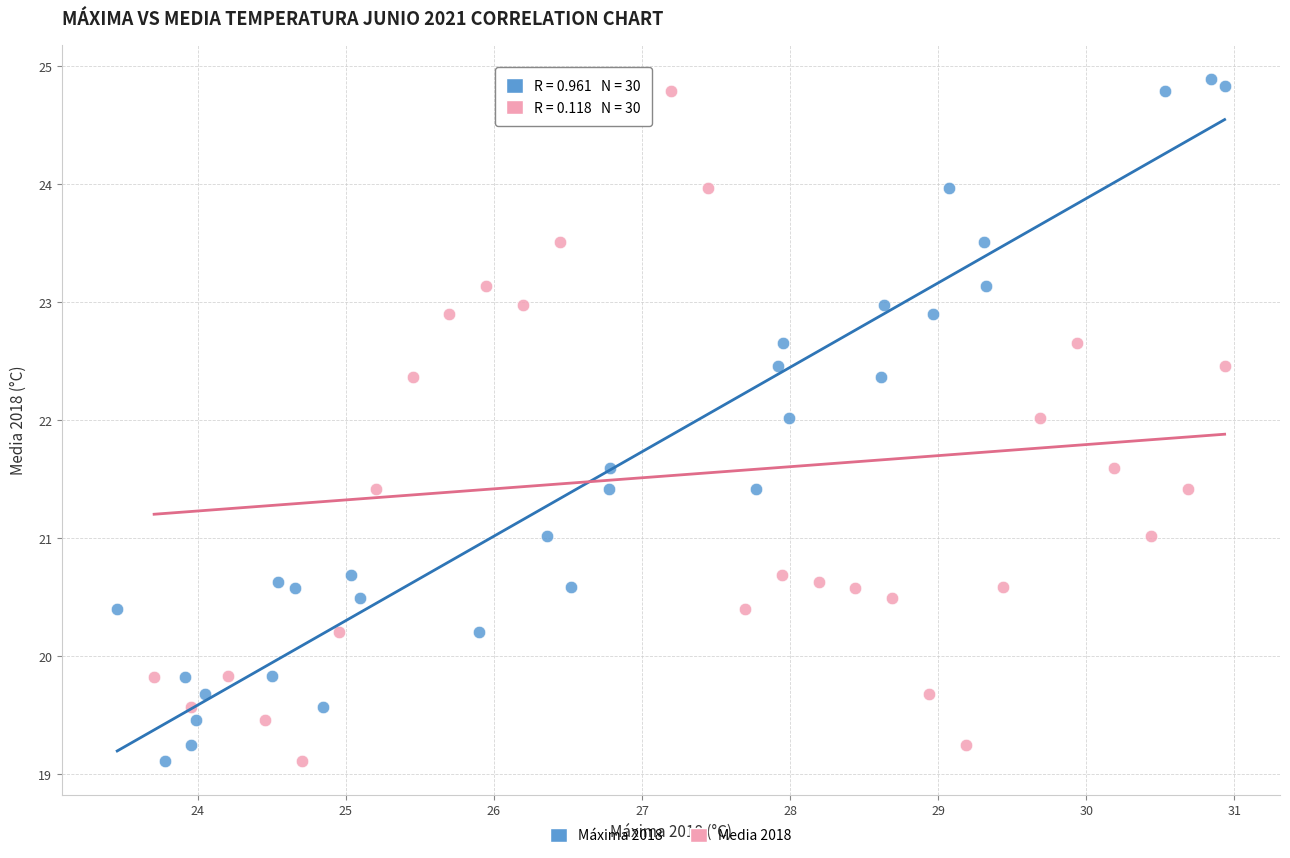

What are all the series names shown in the legend?

Máxima 2018, Media 2018